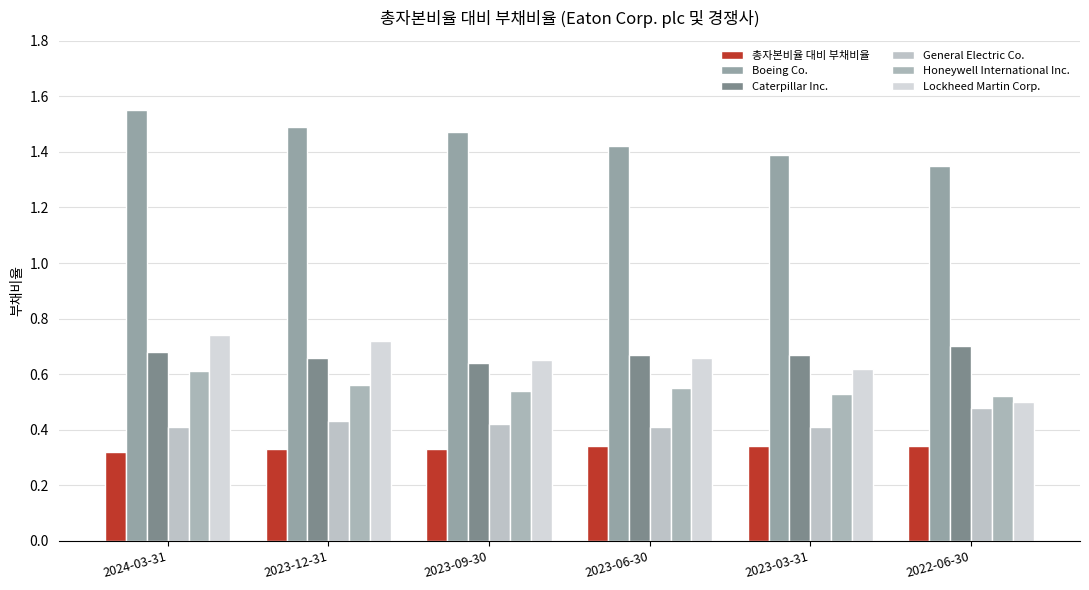

True or false: Honeywell International Inc. has a value of 0.5 at 2023-03-31.

True